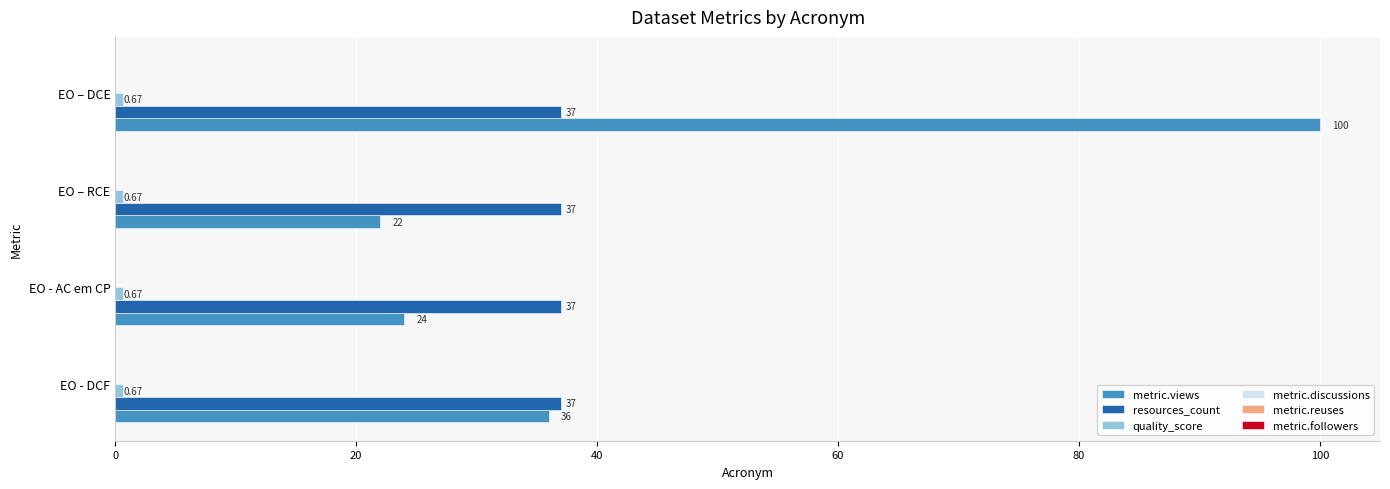

Which label corresponds to the largest value in the chart?

EO – DCE